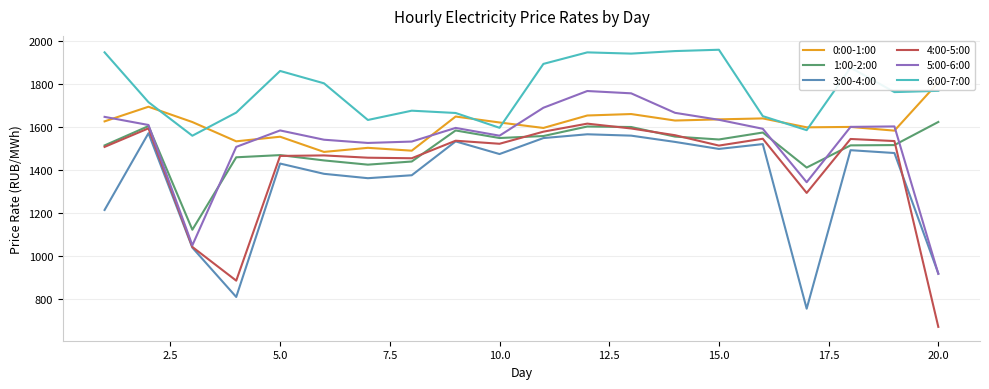

What is the approximate value of 1:00-2:00 at 15.0?

1541.8